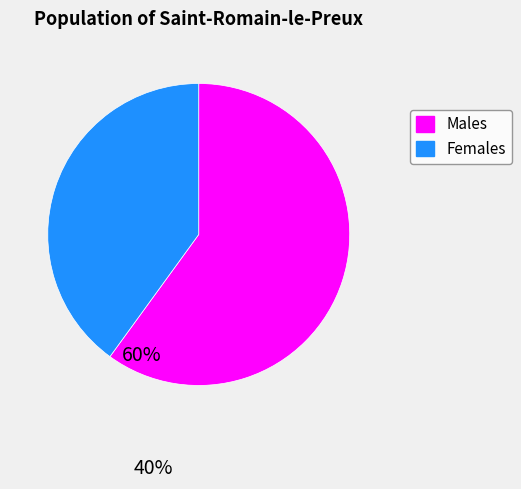

How many segments does this pie chart have?

2